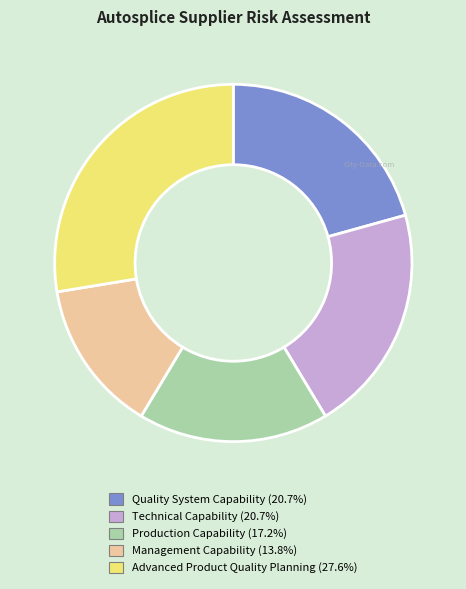

What is the largest slice in the pie chart?

Advanced Product Quality Planning